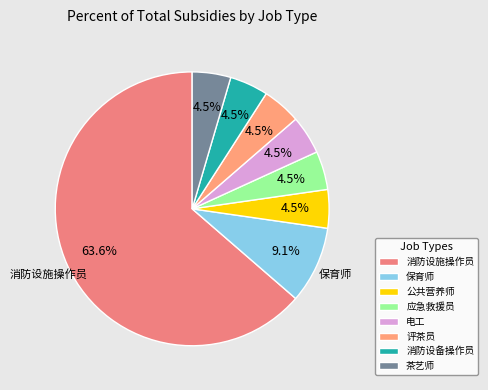

Approximately how many times larger is the value at 公共营养师 compared to 消防设施操作员?

0.1